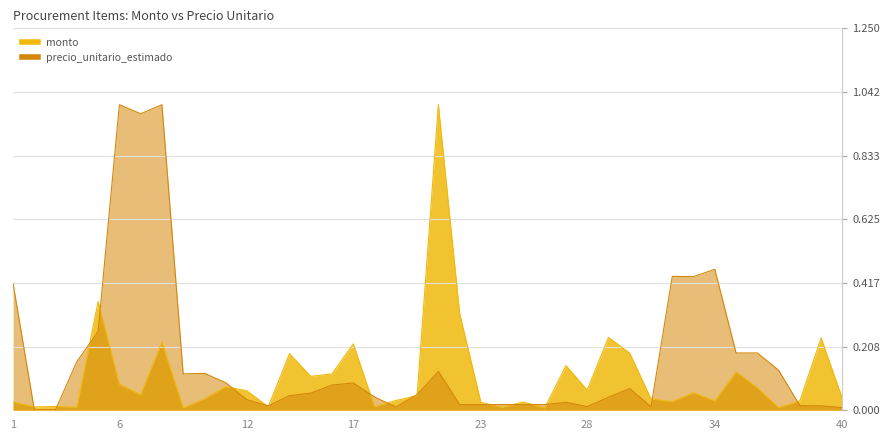

How many intersections are there between monto and precio_unitario_estimado?

17